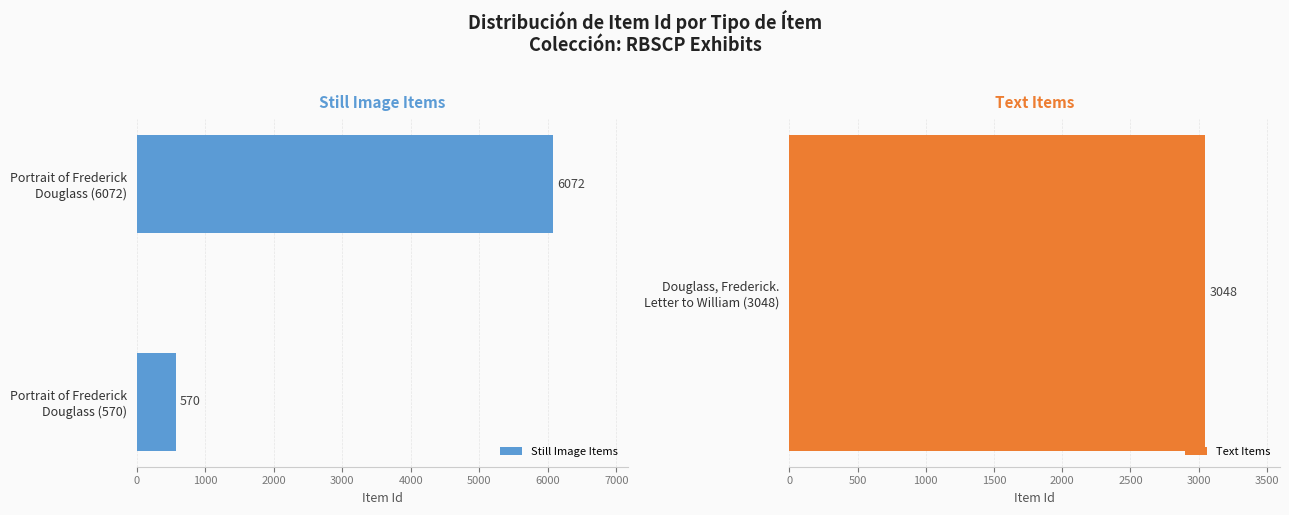

Are the bars horizontal?

Yes